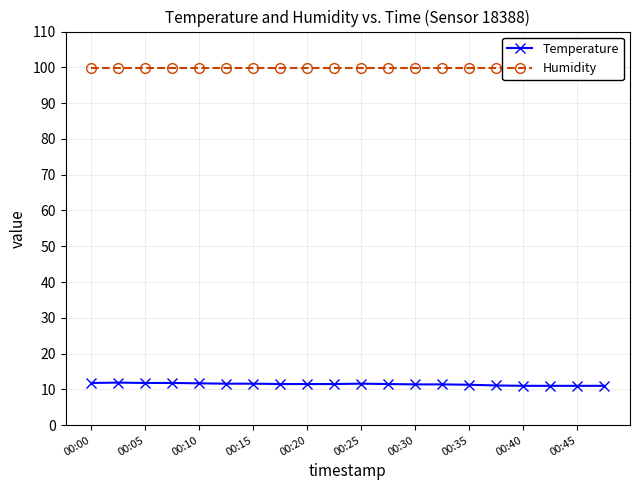

Does the chart display data point markers on the line(s)?

Yes